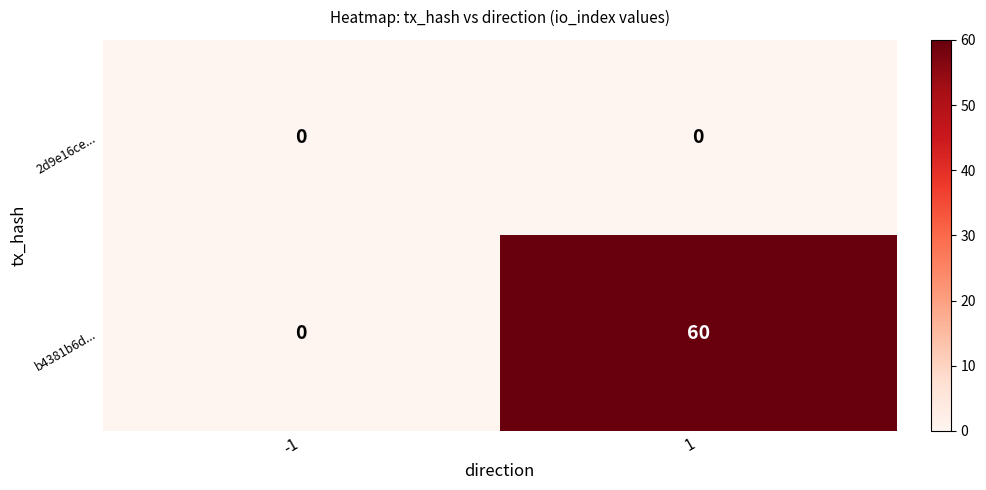

Is it true that b4381b6d... equals 0 at -1?

True